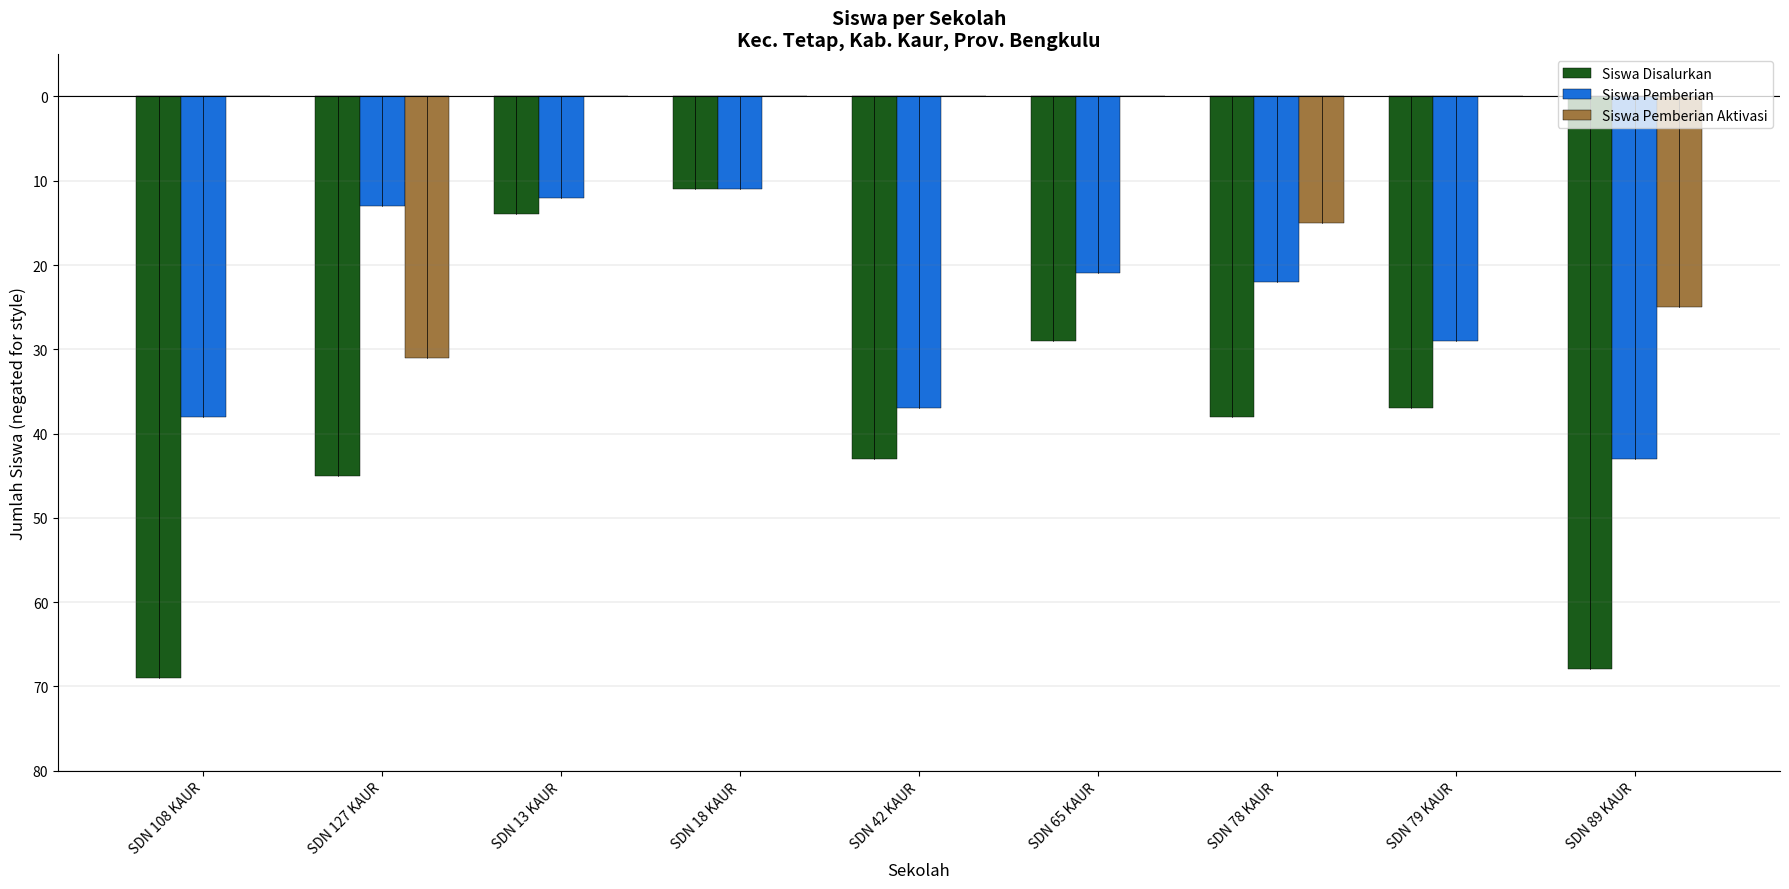

The Siswa Pemberian Aktivasi series shows -25 at SDN 89 KAUR. True or false?

True